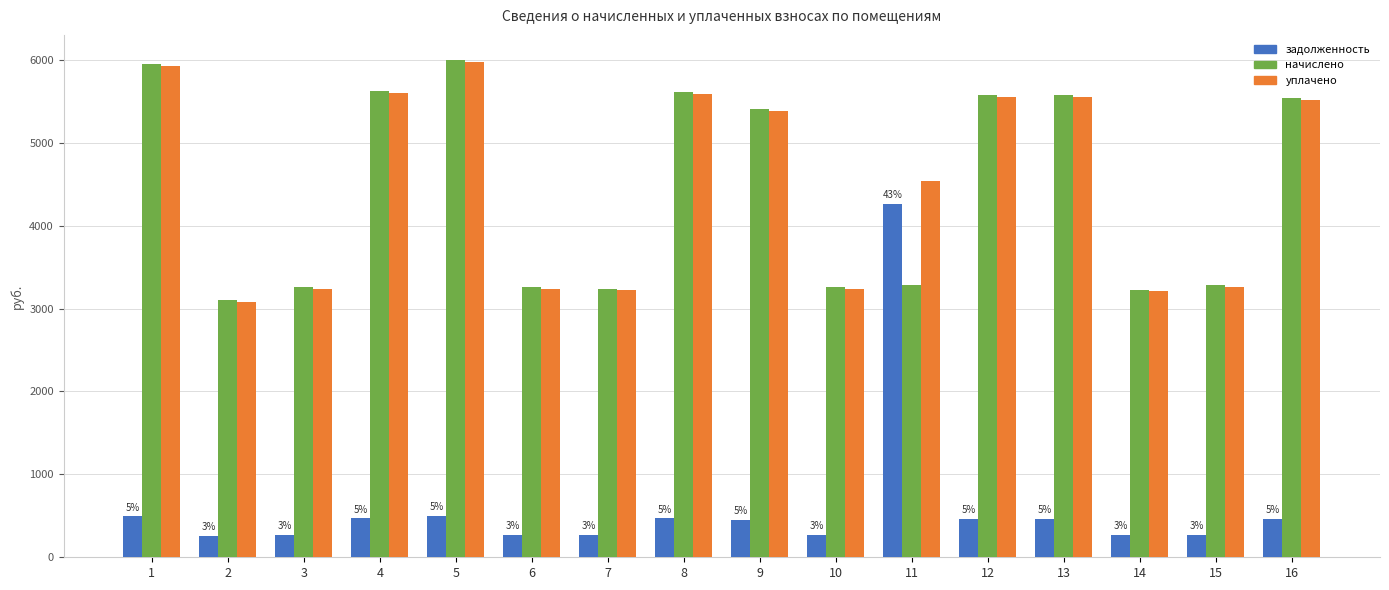

What is the difference between the начислено values at 15 and 5?

2721.7